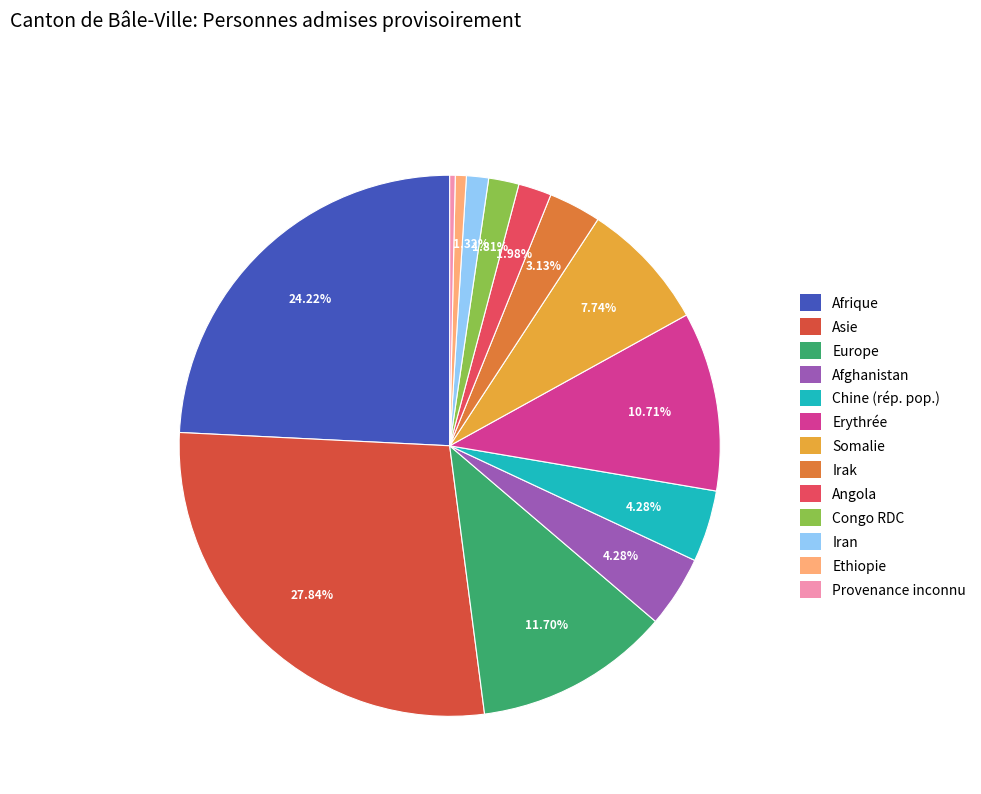

Count the number of slices in the pie.

13